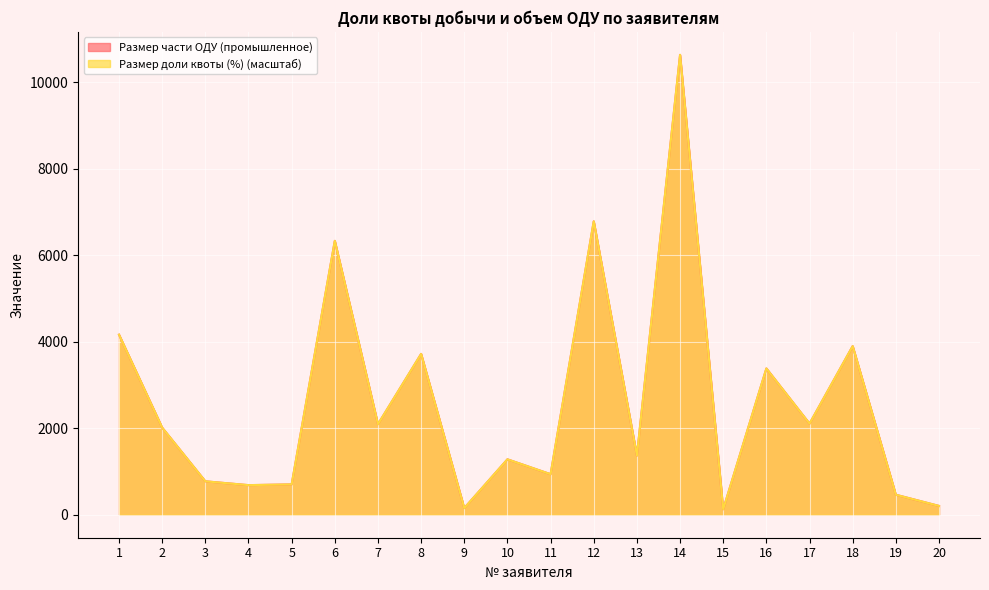

Which category has the highest value in the Размер части ОДУ (промышленное) series?

14